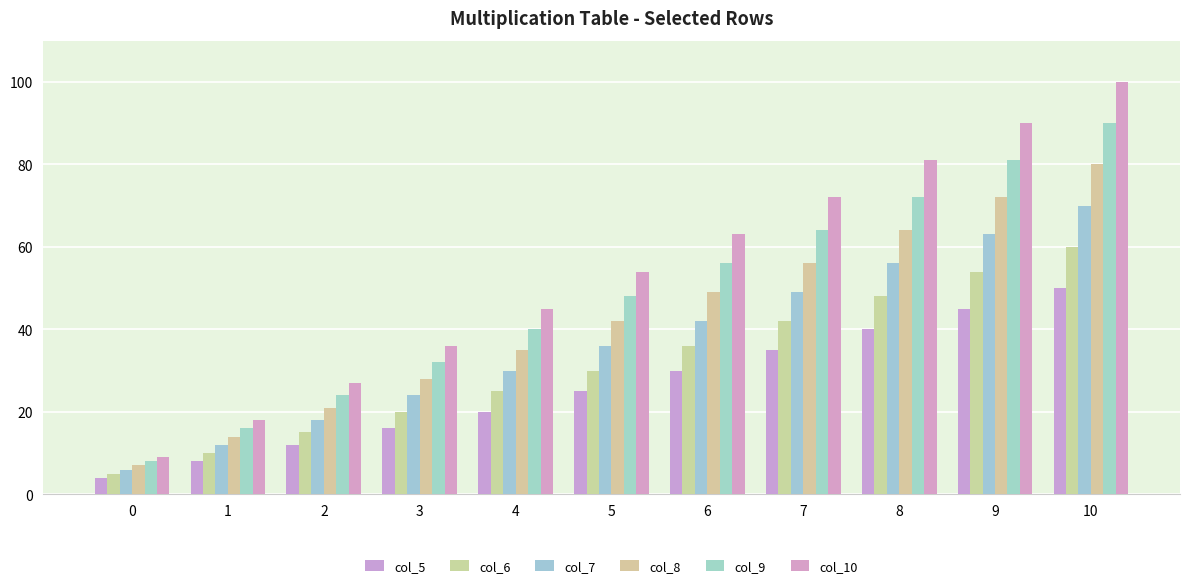

At 5, list the series in order from largest to smallest.

col_10, col_9, col_8, col_7, col_6, col_5